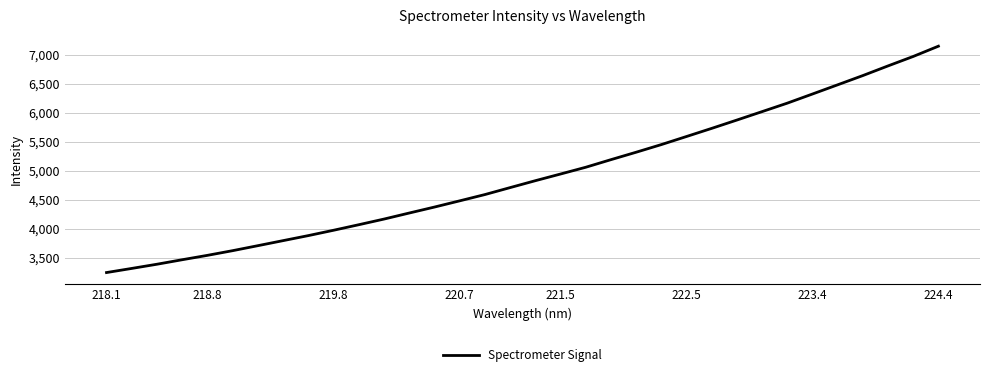

What is the minimum value shown in the chart?

3243.7